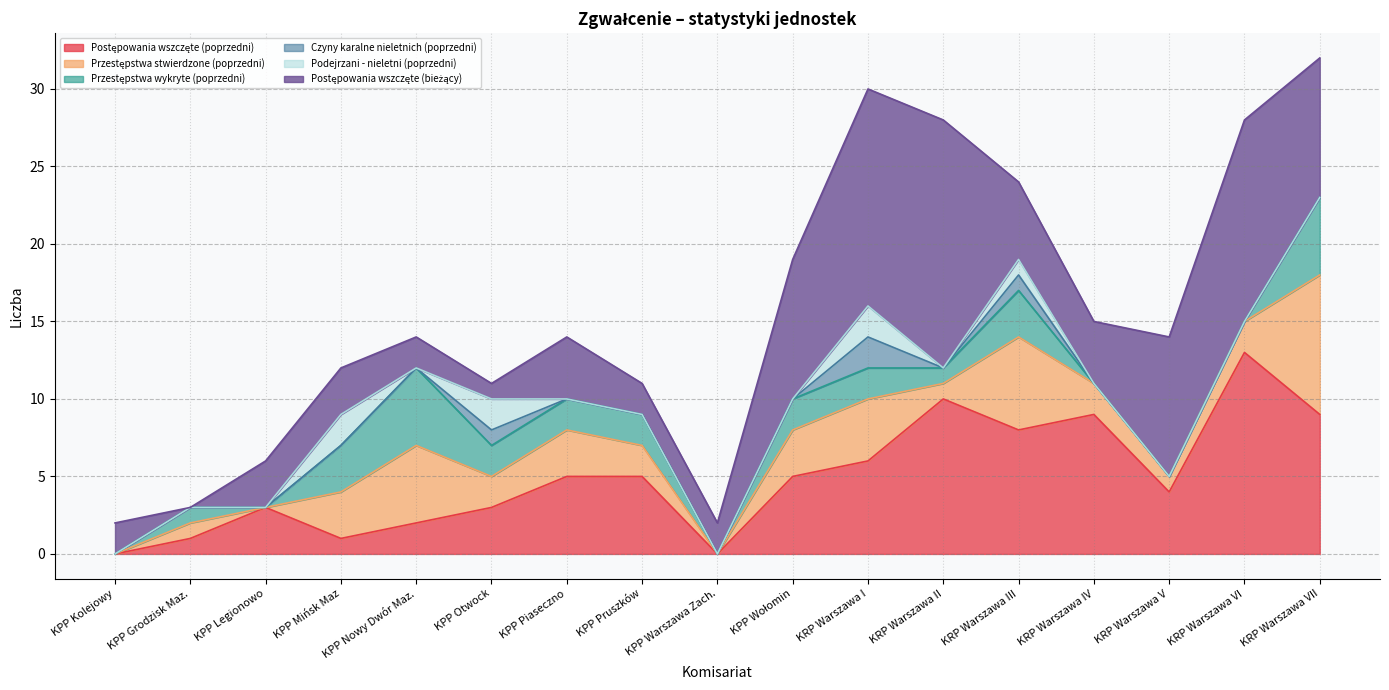

The value of Podejrzani - nieletni (poprzedni) at KRP Warszawa II is 0. True or false?

True